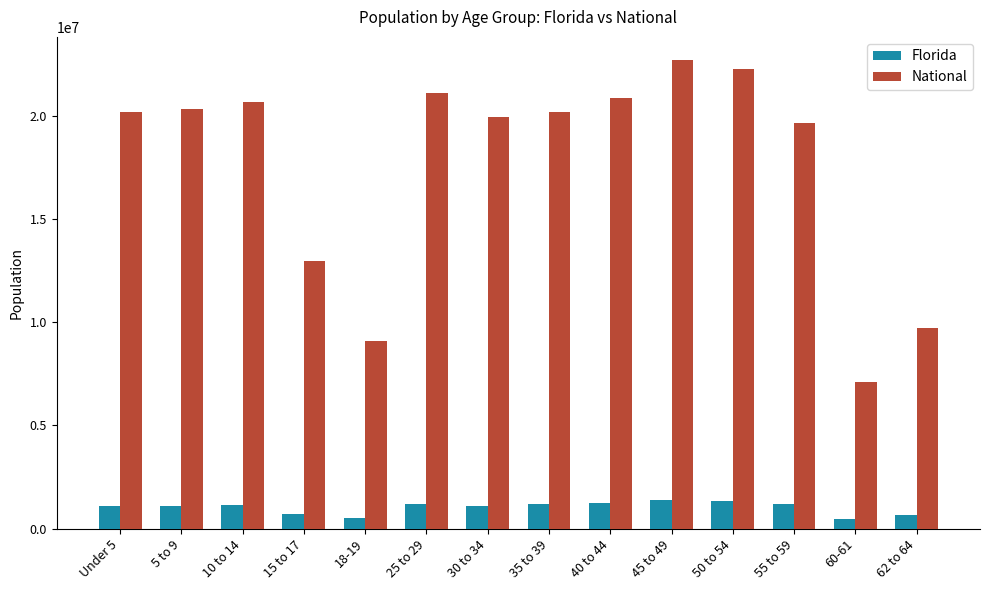

The value of National at Under 5 is 20201362. True or false?

True